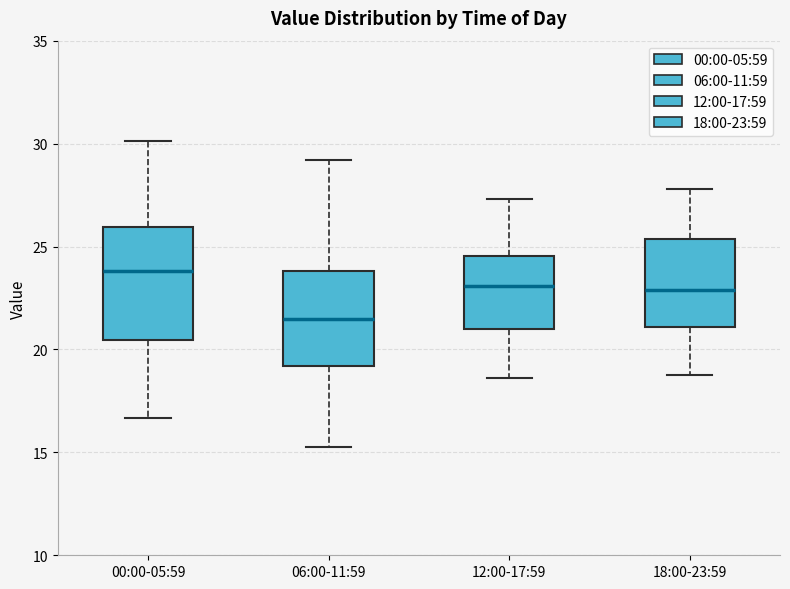

Where does the lower whisker of the box for 12:00-17:59 end on the y-axis? The values are not printed on the chart, so give them approximately, as read against the axis.

18.5